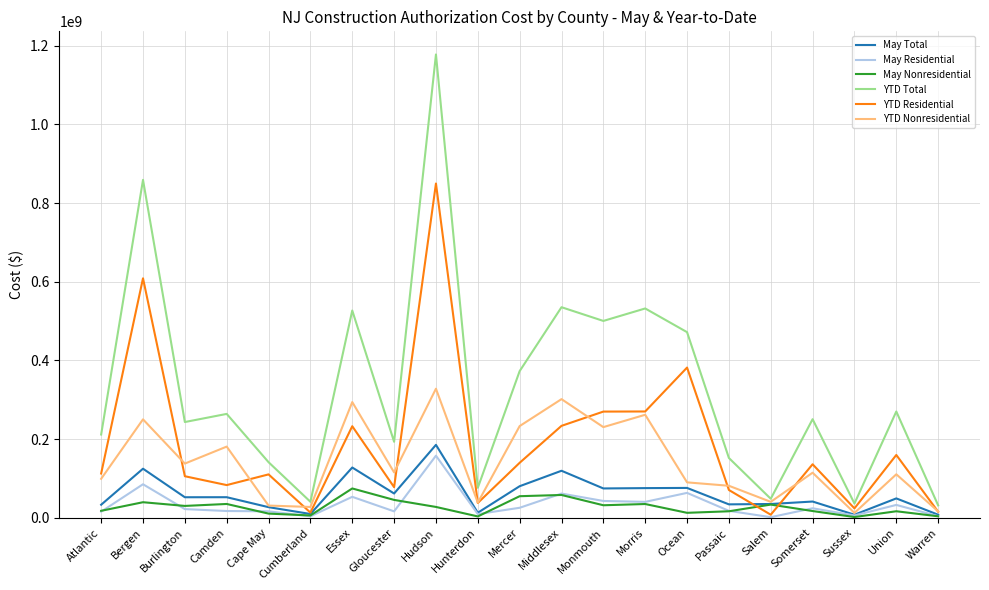

What is the difference between the highest and lowest values at Burlington?

221367282